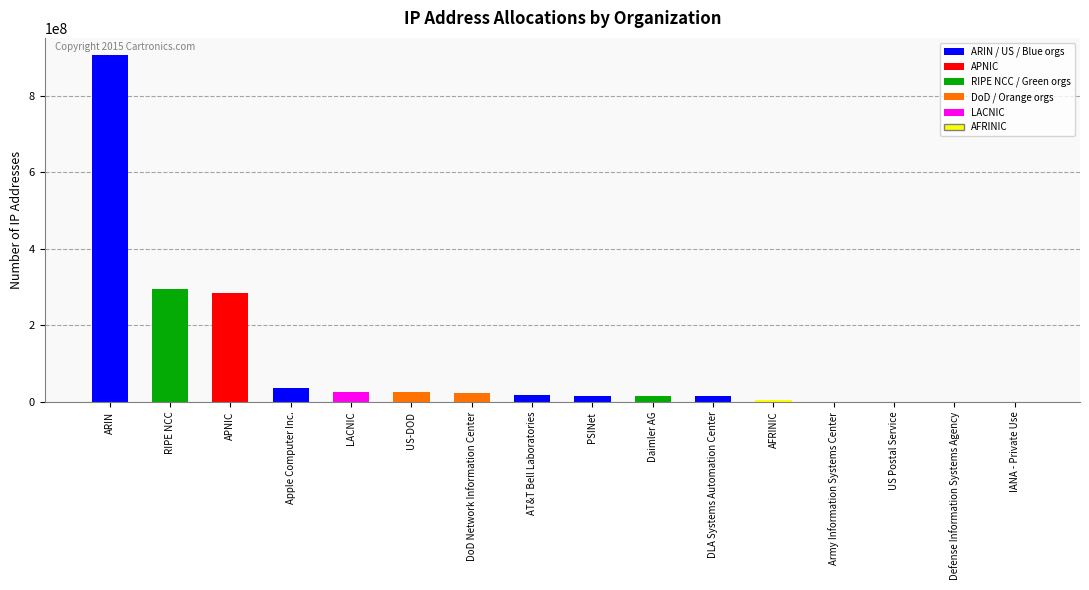

The chart shows a value of 23922176 at DoD Network Information Center. True or false?

True